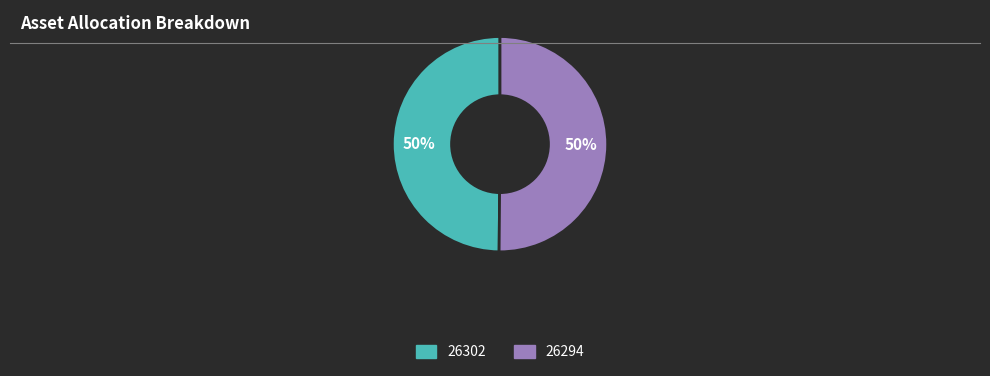

What is the ratio of the value at 26302 to the value at 26294?

1.0